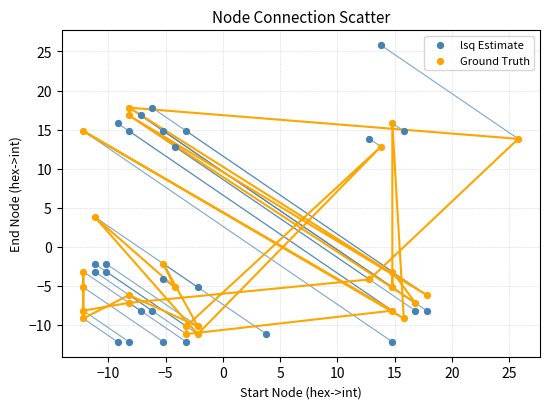

Which series contains the highest Y value?

lsq Estimate